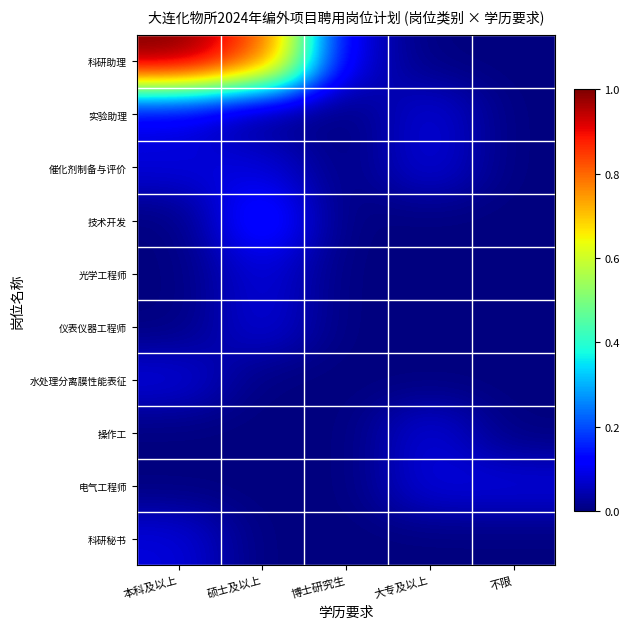

Reading right to left, extract all data points from this chart.

科研助理: 不限=0	大专及以上=0	博士研究生=1	硕士及以上=10	本科及以上=12
实验助理: 不限=0	大专及以上=1	博士研究生=0	硕士及以上=0	本科及以上=1
催化剂制备与评价: 不限=0	大专及以上=1	博士研究生=0	硕士及以上=1	本科及以上=1
技术开发: 不限=0	大专及以上=0	博士研究生=0	硕士及以上=2	本科及以上=0
光学工程师: 不限=0	大专及以上=0	博士研究生=0	硕士及以上=1	本科及以上=0
仪表仪器工程师: 不限=0	大专及以上=0	博士研究生=0	硕士及以上=1	本科及以上=0
水处理分离膜性能表征: 不限=0	大专及以上=0	博士研究生=0	硕士及以上=0	本科及以上=1
操作工: 不限=0	大专及以上=1	博士研究生=0	硕士及以上=0	本科及以上=0
电气工程师: 不限=1	大专及以上=1	博士研究生=0	硕士及以上=0	本科及以上=0
科研秘书: 不限=0	大专及以上=0	博士研究生=0	硕士及以上=0	本科及以上=1